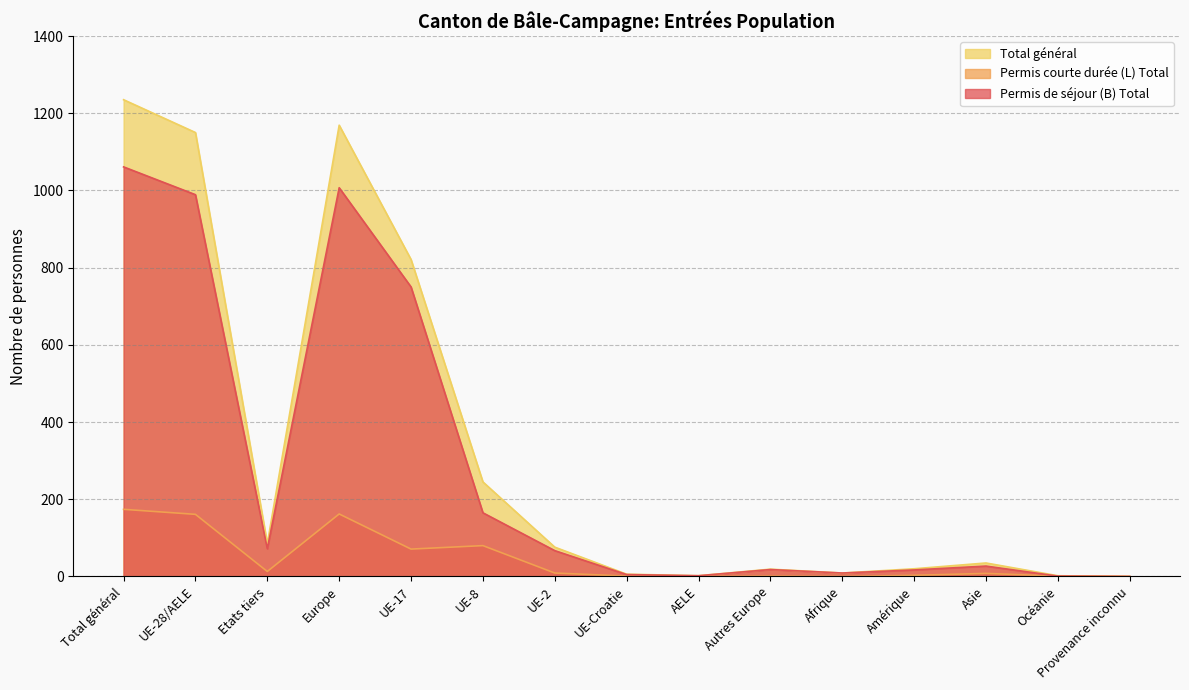

Where does the Permis de séjour (B) Total series first go above 27?

Total général